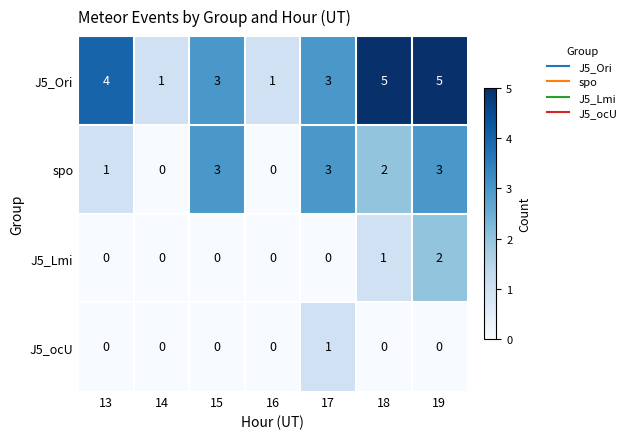

What is the sum of the J5_Ori values at 19 and 13?

9